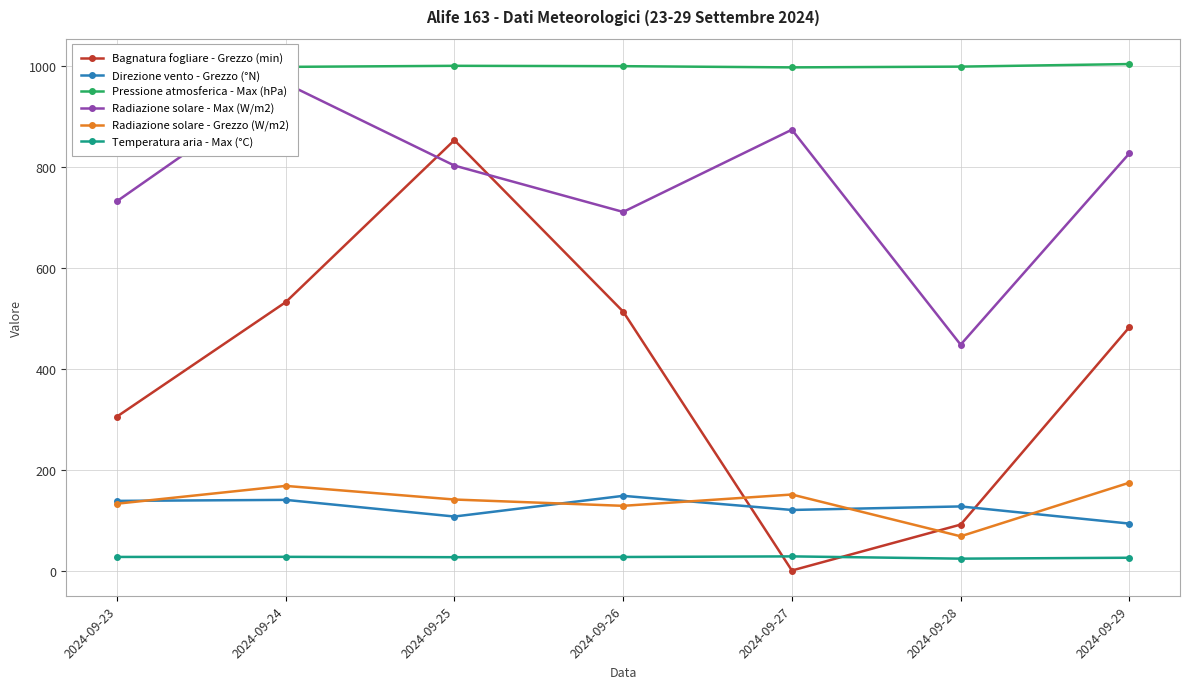

True or false: Radiazione solare - Grezzo (W/m2) has a value of 27.9 at 2024-09-28.

False